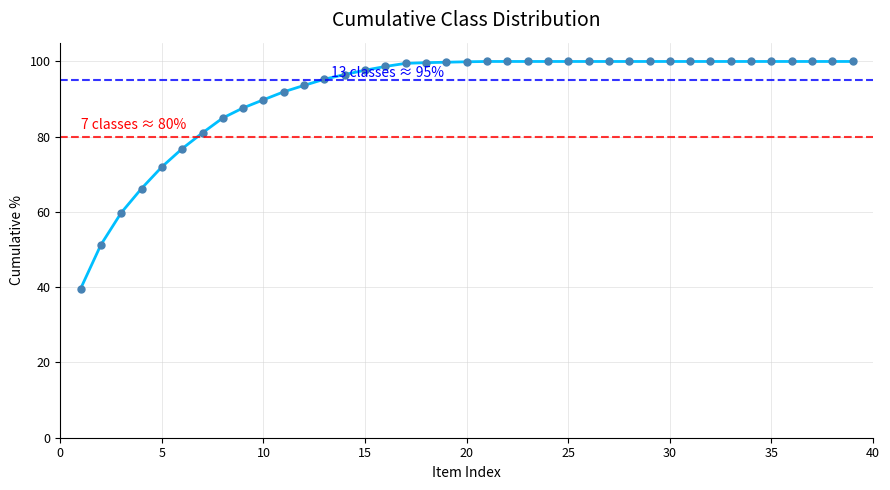

What is the value of the 35th point from the left?

100.0